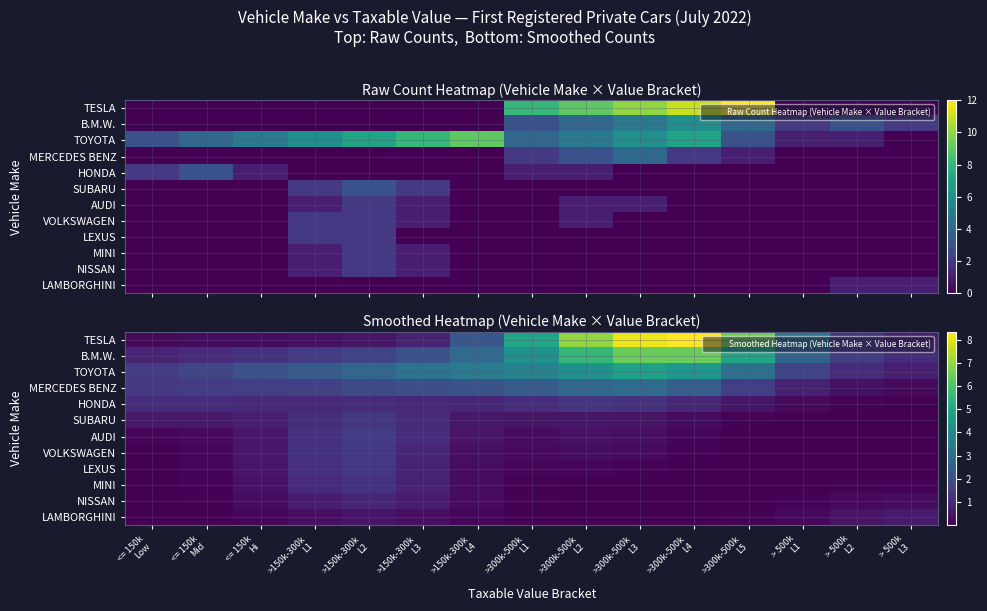

Where is LEXUS nearest to the value 0?

> 500k L1